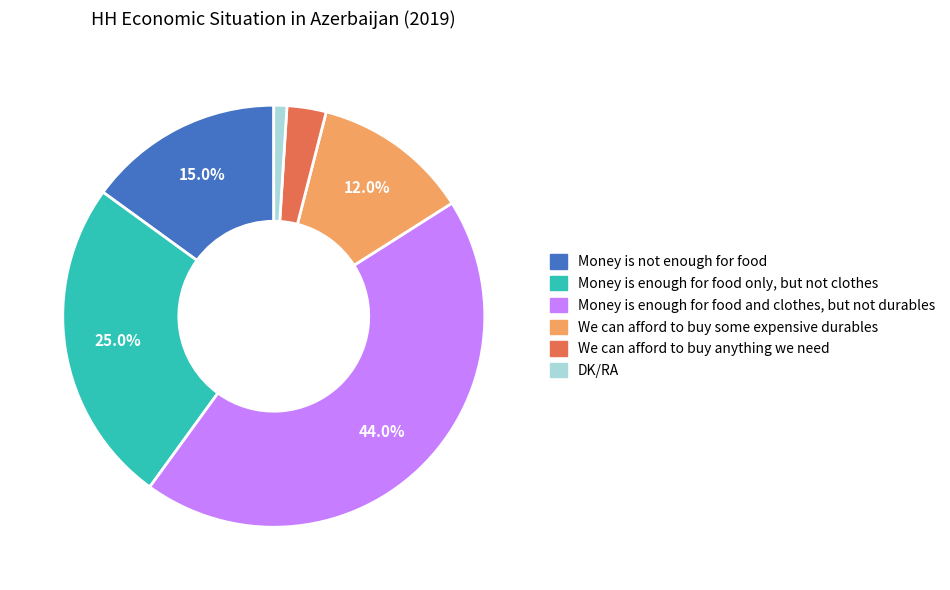

What portion of the pie excludes Money is not enough for food?

85.0%